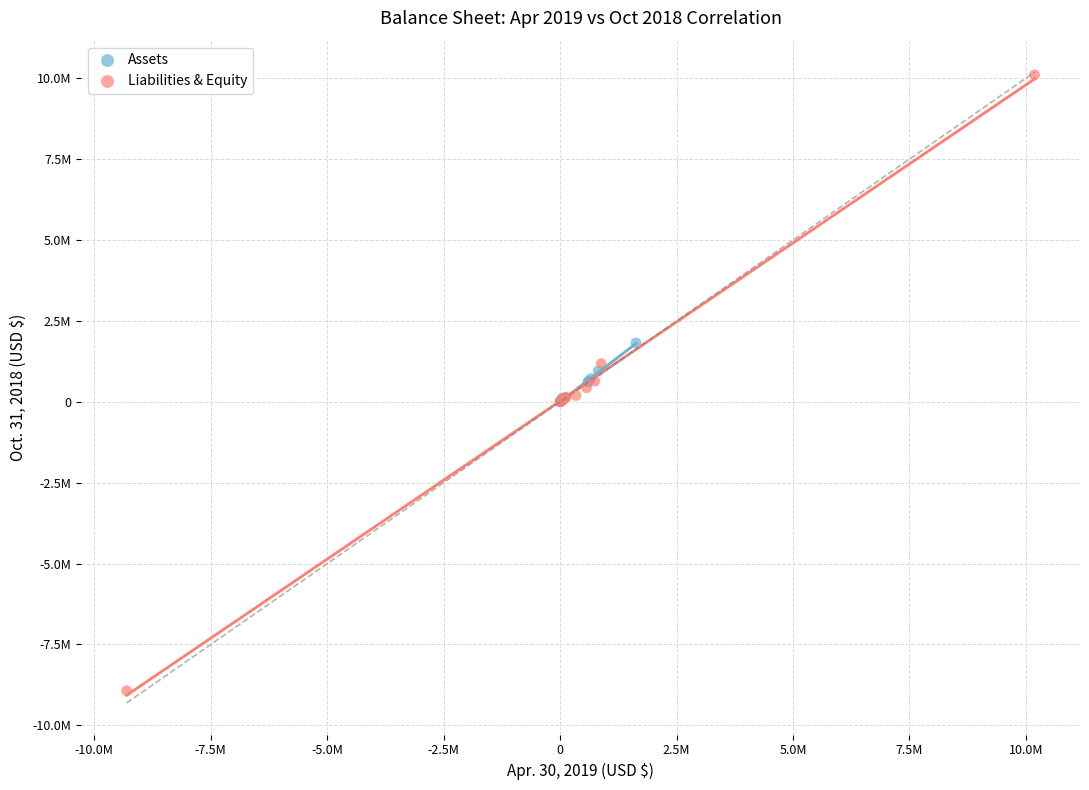

What are all the series names shown in the legend?

Assets, Liabilities & Equity